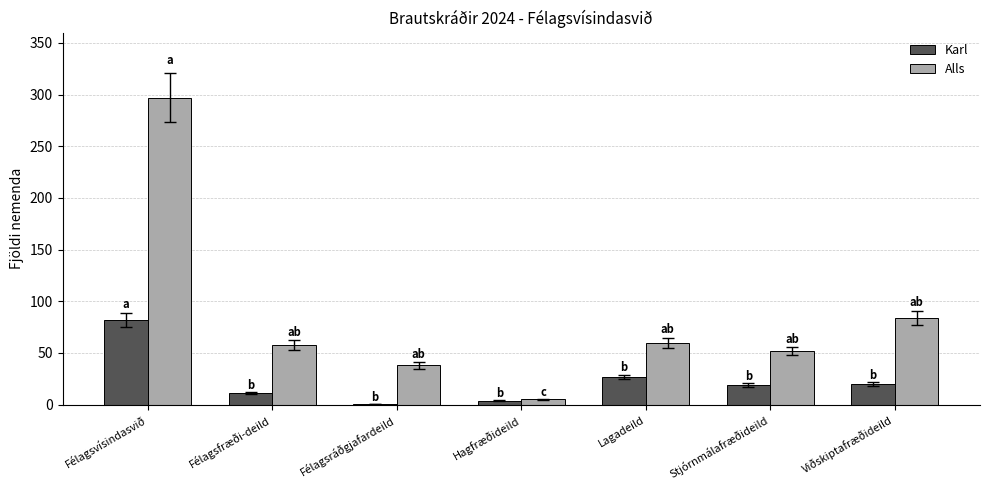

What is the sum of the Karl values at Stjórnmálafræðideild and Viðskiptafræðideild?

39